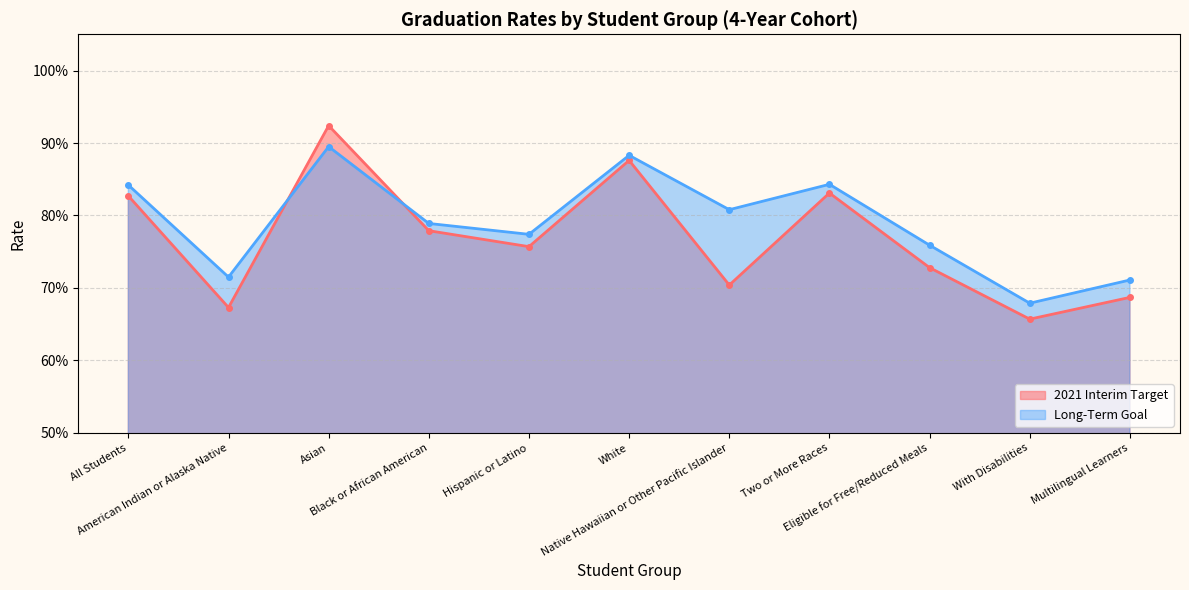

Which series has the largest total across all categories?

Long-Term Goal